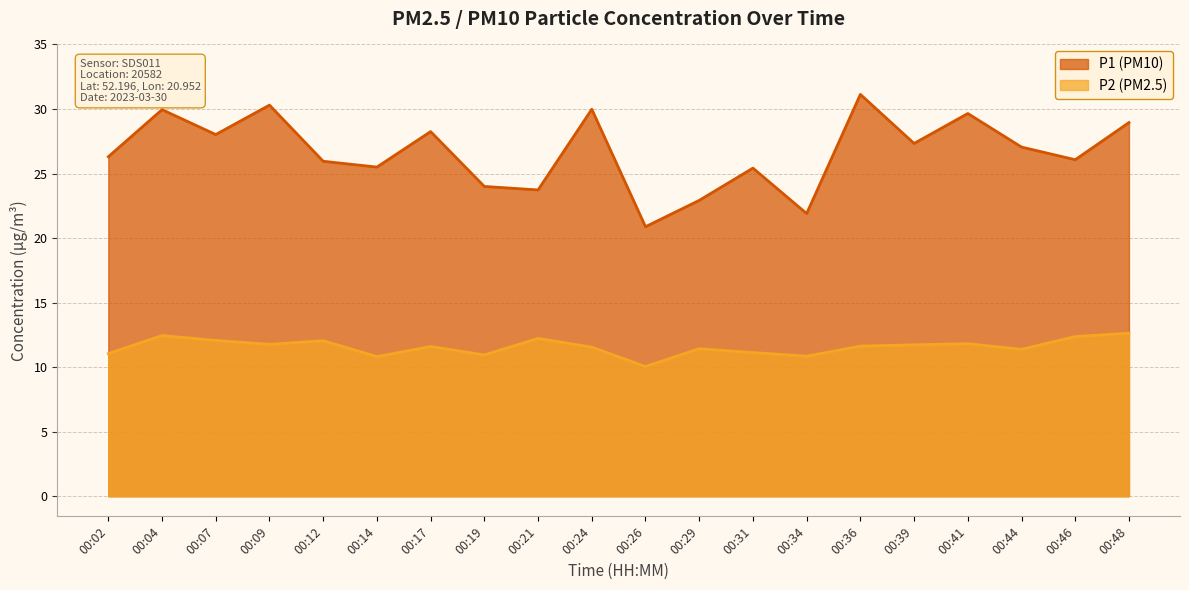

Where is P1 nearest to the value 26?

00:12